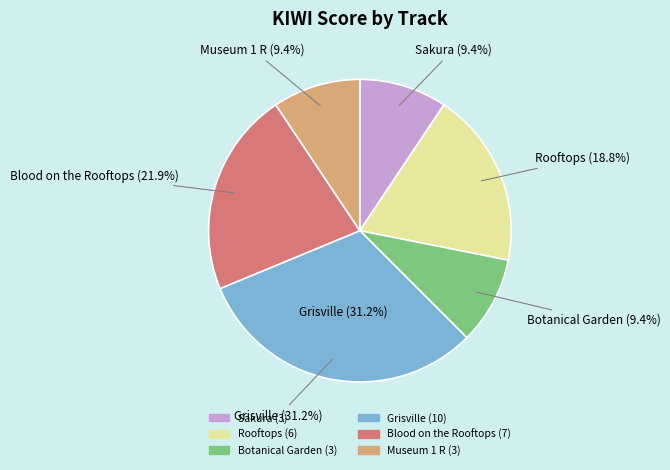

Count the number of slices in the pie.

6